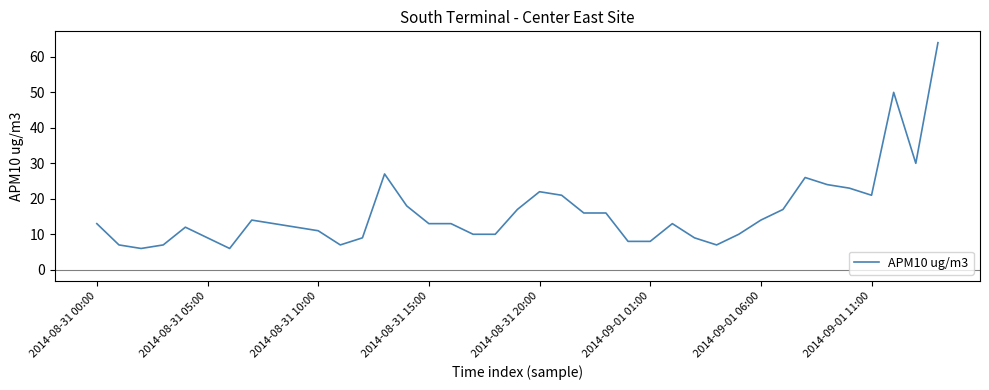

What is the difference between the maximum and minimum values?

58